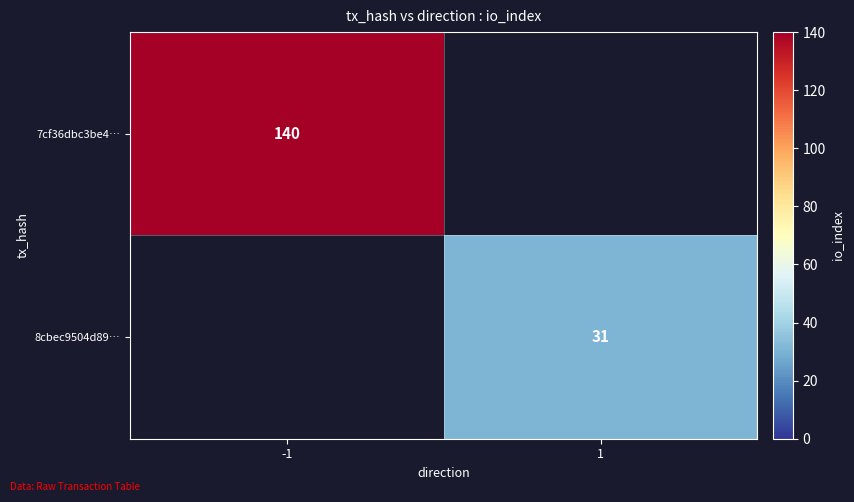

The value of 8cbec9504d89… at 1 is 8. True or false?

False